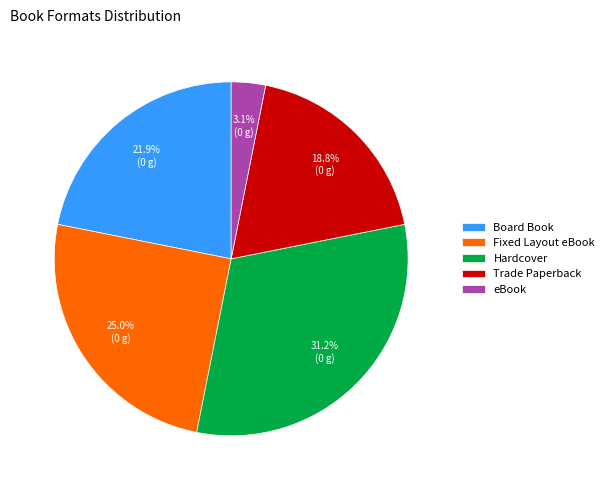

Which has a higher value, Fixed Layout eBook or Board Book?

Fixed Layout eBook